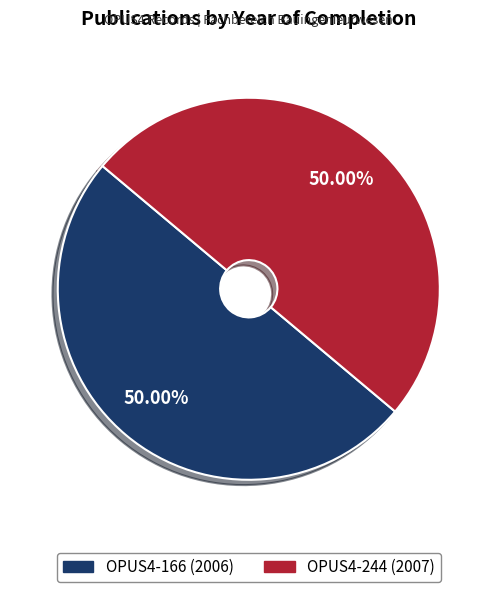

To the nearest percent, what is the combined percentage of OPUS4-166 (2006) and OPUS4-244 (2007)?

100%